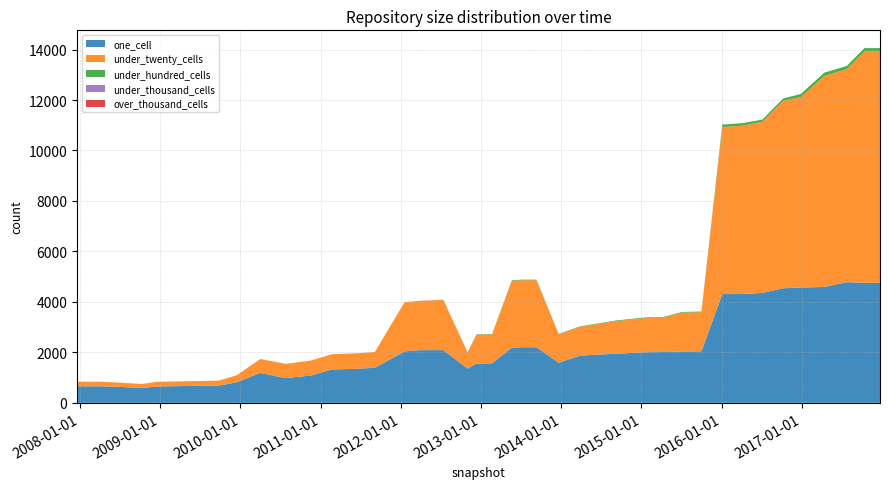

Reading left to right, transcribe all the data shown in this chart.

one_cell: 656	656	636	584	649	665	674	685	815	1186	980	1082	1321	1349	1389	2038	2088	2089	1357	1555	1567	2189	2204	2203	1589	1873	1946	2004	2014	2031	2042	4311	4311	4358	4541	4568	4592	4781	4756	4757
under_twenty_cells: 182	182	166	163	186	189	189	196	282	550	565	592	606	612	626	1948	1956	1995	649	1135	1141	2651	2656	2656	1123	1138	1292	1354	1360	1543	1550	6617	6670	6777	7427	7547	8362	8441	9166	9168
under_hundred_cells: 0	0	0	0	0	0	0	0	0	0	0	0	0	0	0	0	0	0	0	22	22	22	22	22	22	22	27	27	27	27	27	101	101	89	92	126	129	129	133	133
under_thousand_cells: 0	0	0	0	0	0	0	0	0	0	0	0	0	0	0	0	0	0	0	0	0	0	0	0	0	0	0	0	0	0	0	0	0	0	0	0	0	0	0	0
over_thousand_cells: 0	0	0	0	0	0	0	0	0	0	0	0	0	0	0	0	0	0	0	0	0	0	0	0	0	0	0	0	0	0	0	0	0	0	0	0	0	0	0	0